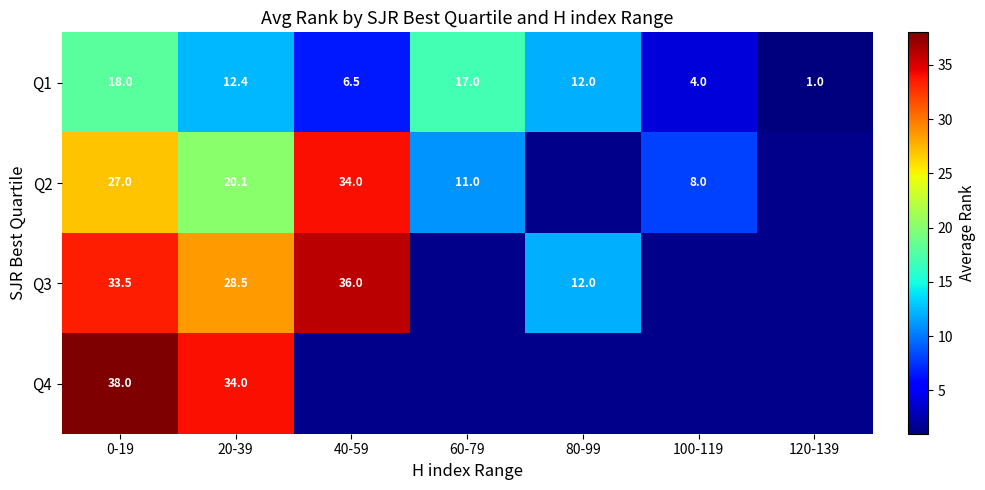

What is the minimum value for Q1?

1.0